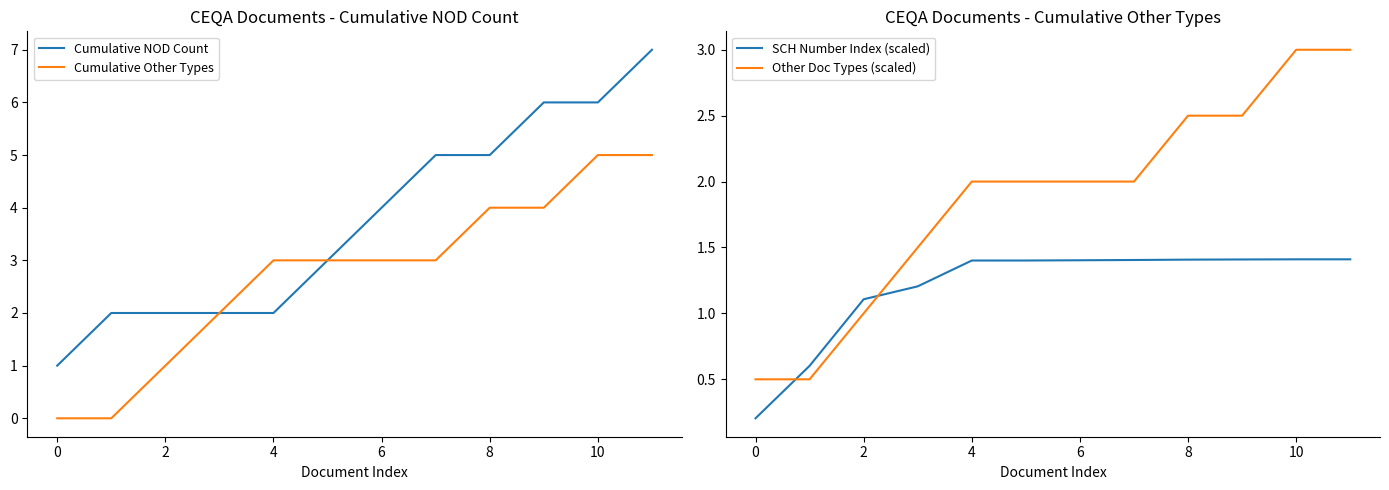

True or false: Cumulative NOD Count and SCH Number Index (scaled) intersect in this chart.

False